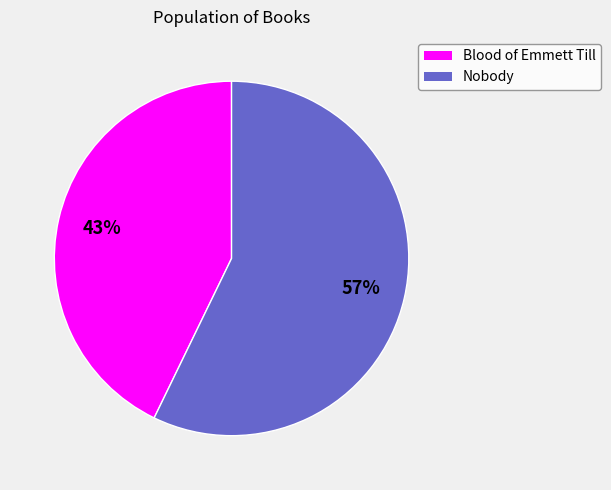

Do Blood of Emmett Till and Nobody together represent more than half of the pie?

Yes